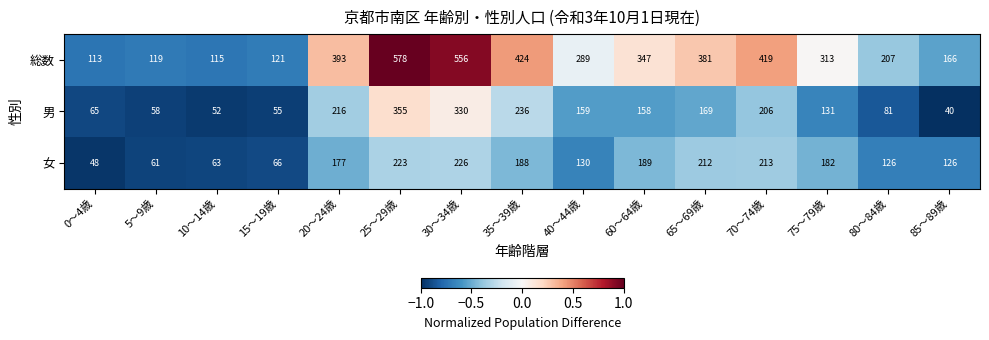

What is the greatest value displayed?

578